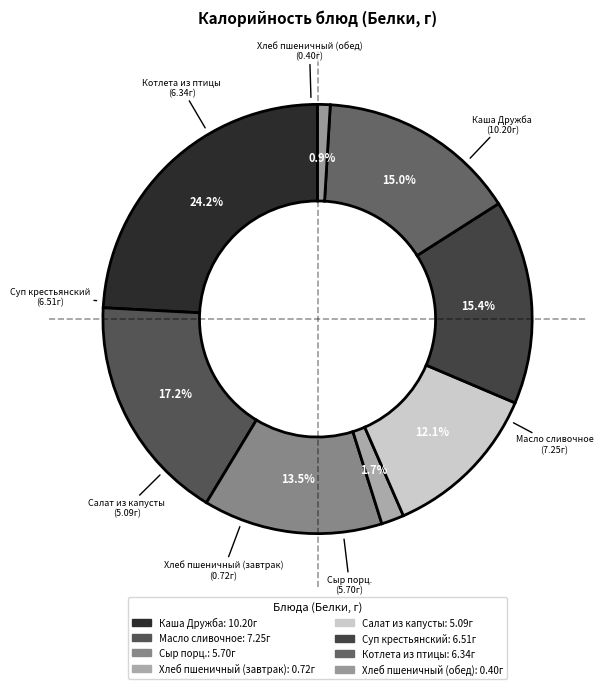

Which category has the smallest portion of the pie?

Хлеб пшеничный (обед)